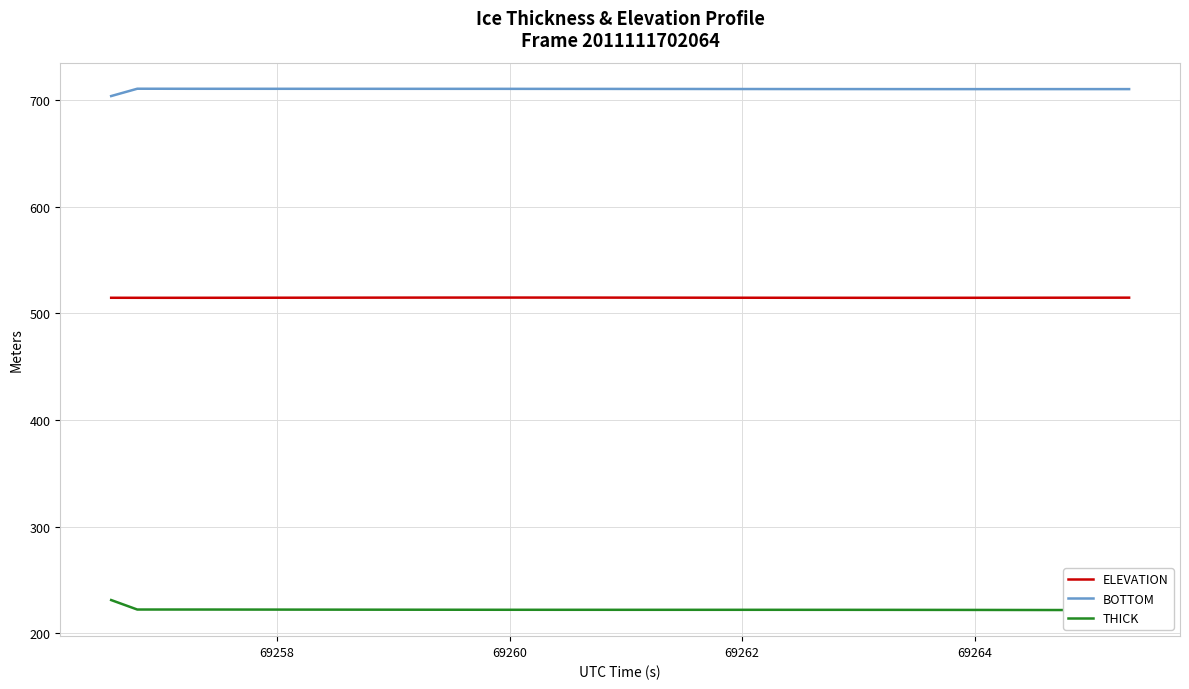

What is the maximum value for BOTTOM?

710.9